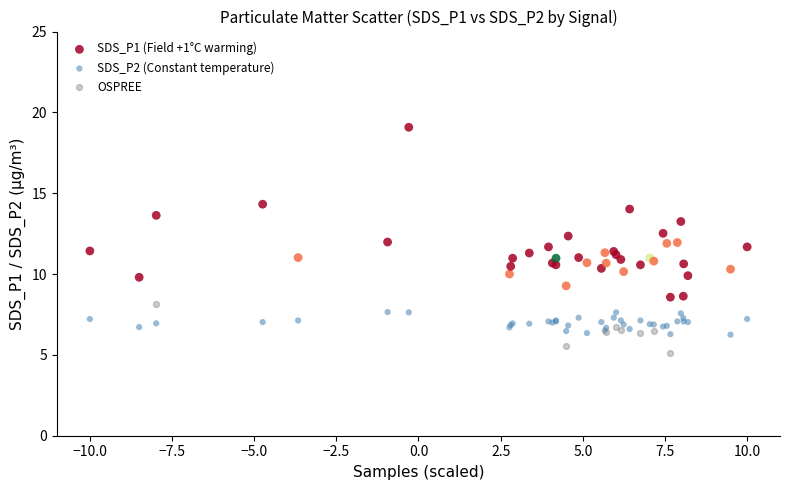

Which series contains the highest Y value?

SDS_P1 (Field +1°C warming)